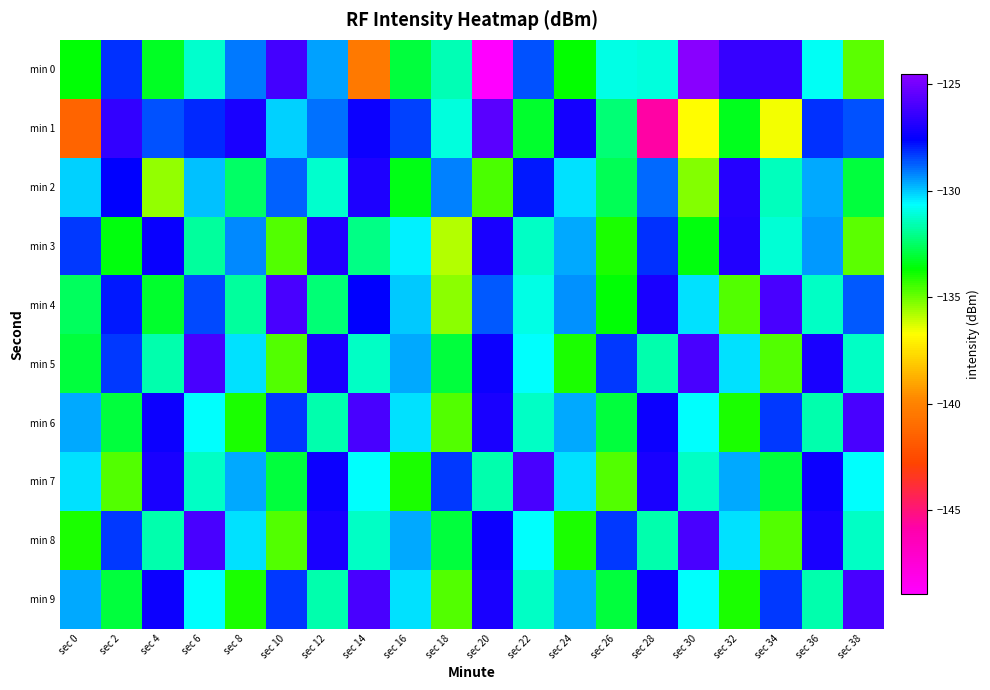

Reading right to left, list all the values displayed in this chart.

min 0: sec 38=-134.8	sec 36=-130.8	sec 34=-126.4	sec 32=-126.4	sec 30=-124.5	sec 28=-131.1	sec 26=-131.0	sec 24=-133.8	sec 22=-128.6	sec 20=-149.0	sec 18=-131.6	sec 16=-133.0	sec 14=-140.5	sec 12=-129.6	sec 10=-126.1	sec 8=-129.1	sec 6=-131.2	sec 4=-133.3	sec 2=-128.2	sec 0=-133.7
min 1: sec 38=-128.6	sec 36=-128.2	sec 34=-136.6	sec 32=-133.4	sec 30=-136.8	sec 28=-145.7	sec 26=-132.3	sec 24=-127.2	sec 22=-133.1	sec 20=-125.6	sec 18=-131.0	sec 16=-128.4	sec 14=-127.4	sec 12=-128.9	sec 10=-130.1	sec 8=-127.0	sec 6=-128.1	sec 4=-128.6	sec 2=-126.5	sec 0=-141.4
min 2: sec 38=-133.0	sec 36=-129.7	sec 34=-131.5	sec 32=-126.8	sec 30=-135.2	sec 28=-128.9	sec 26=-132.7	sec 24=-130.3	sec 22=-127.9	sec 20=-134.6	sec 18=-129.1	sec 16=-133.5	sec 14=-127.0	sec 12=-131.2	sec 10=-128.8	sec 8=-132.5	sec 6=-129.9	sec 4=-135.4	sec 2=-127.7	sec 0=-130.1
min 3: sec 38=-134.8	sec 36=-129.5	sec 34=-131.1	sec 32=-126.9	sec 30=-133.6	sec 28=-128.2	sec 26=-134.0	sec 24=-129.7	sec 22=-131.3	sec 20=-127.0	sec 18=-135.8	sec 16=-130.5	sec 14=-132.1	sec 12=-126.9	sec 10=-134.7	sec 8=-129.2	sec 6=-131.8	sec 4=-127.5	sec 2=-133.6	sec 0=-128.3
min 4: sec 38=-128.7	sec 36=-131.3	sec 34=-126.0	sec 32=-134.7	sec 30=-130.3	sec 28=-127.0	sec 26=-133.7	sec 24=-129.3	sec 22=-131.0	sec 20=-128.7	sec 18=-135.3	sec 16=-130.0	sec 14=-127.7	sec 12=-132.3	sec 10=-126.0	sec 8=-131.8	sec 6=-128.5	sec 4=-133.1	sec 2=-127.9	sec 0=-132.6
min 5: sec 38=-131.3	sec 36=-127.0	sec 34=-134.7	sec 32=-130.3	sec 30=-126.0	sec 28=-131.7	sec 26=-128.3	sec 24=-134.0	sec 22=-130.7	sec 20=-127.3	sec 18=-133.0	sec 16=-129.7	sec 14=-131.3	sec 12=-127.0	sec 10=-134.7	sec 8=-130.3	sec 6=-126.0	sec 4=-131.7	sec 2=-128.3	sec 0=-133.0
min 6: sec 38=-126.0	sec 36=-131.7	sec 34=-128.3	sec 32=-134.0	sec 30=-130.7	sec 28=-127.3	sec 26=-133.0	sec 24=-129.7	sec 22=-131.3	sec 20=-127.0	sec 18=-134.7	sec 16=-130.3	sec 14=-126.0	sec 12=-131.7	sec 10=-128.3	sec 8=-134.0	sec 6=-130.7	sec 4=-127.3	sec 2=-133.0	sec 0=-129.7
min 7: sec 38=-130.7	sec 36=-127.3	sec 34=-133.0	sec 32=-129.7	sec 30=-131.3	sec 28=-127.0	sec 26=-134.7	sec 24=-130.3	sec 22=-126.0	sec 20=-131.7	sec 18=-128.3	sec 16=-134.0	sec 14=-130.7	sec 12=-127.3	sec 10=-133.0	sec 8=-129.7	sec 6=-131.3	sec 4=-127.0	sec 2=-134.7	sec 0=-130.3
min 8: sec 38=-131.3	sec 36=-127.0	sec 34=-134.7	sec 32=-130.3	sec 30=-126.0	sec 28=-131.7	sec 26=-128.3	sec 24=-134.0	sec 22=-130.7	sec 20=-127.3	sec 18=-133.0	sec 16=-129.7	sec 14=-131.3	sec 12=-127.0	sec 10=-134.7	sec 8=-130.3	sec 6=-126.0	sec 4=-131.7	sec 2=-128.3	sec 0=-134.0
min 9: sec 38=-126.0	sec 36=-131.7	sec 34=-128.3	sec 32=-134.0	sec 30=-130.7	sec 28=-127.3	sec 26=-133.0	sec 24=-129.7	sec 22=-131.3	sec 20=-127.0	sec 18=-134.7	sec 16=-130.3	sec 14=-126.0	sec 12=-131.7	sec 10=-128.3	sec 8=-134.0	sec 6=-130.7	sec 4=-127.3	sec 2=-133.0	sec 0=-129.7